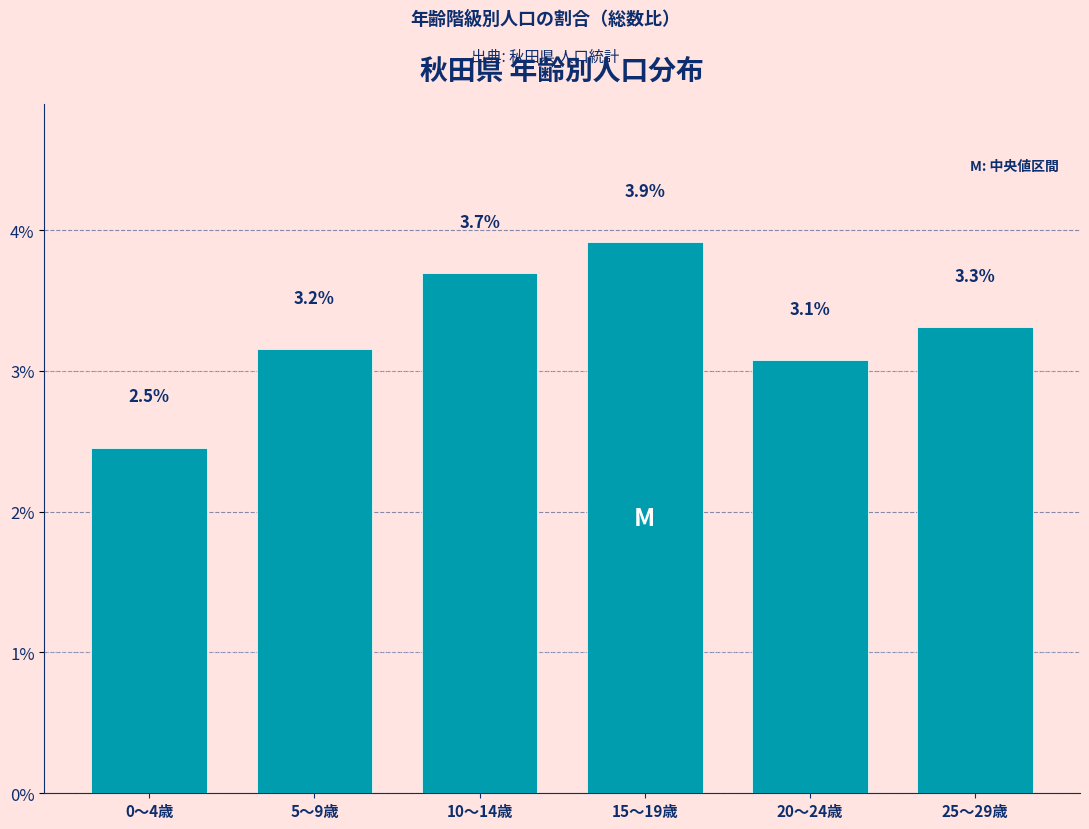

Reading right to left, transcribe all the data shown in this chart.

25～29歳=3.3	20～24歳=3.1	15～19歳=3.9	10～14歳=3.7	5～9歳=3.2	0～4歳=2.5